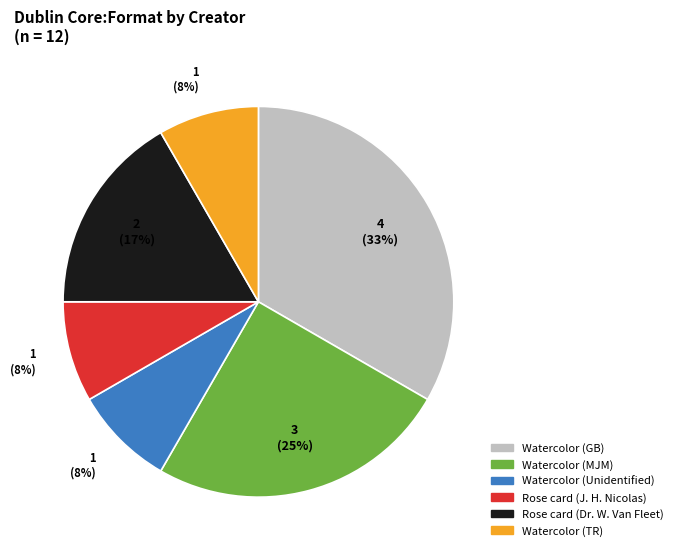

What is the largest slice in the pie chart?

Watercolor (GB)